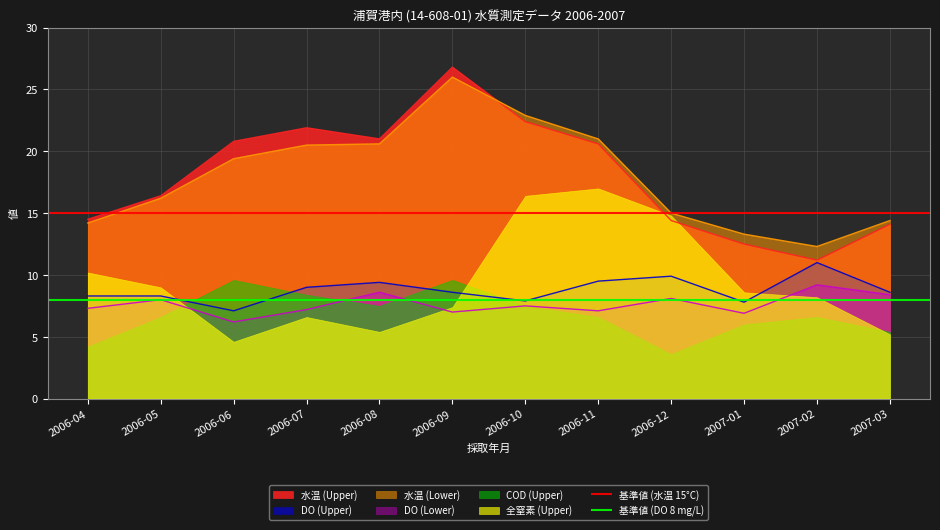

What is the minimum value for 水温 (Upper)?

11.2